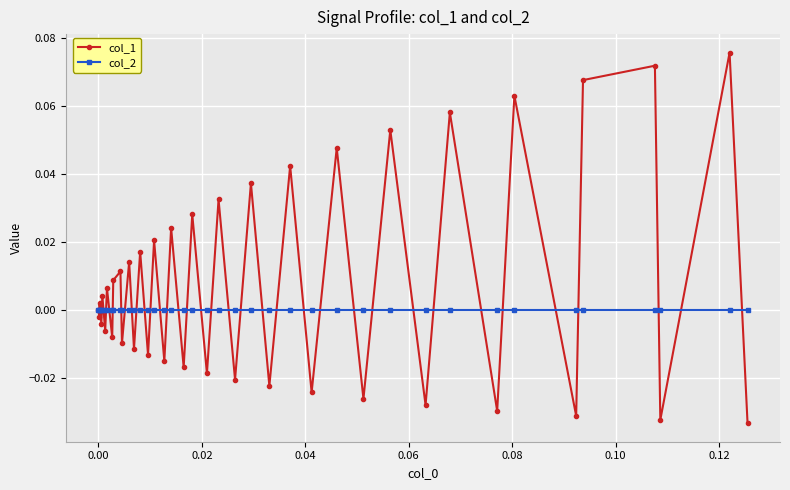

Which series has the widest spread of values?

col_1